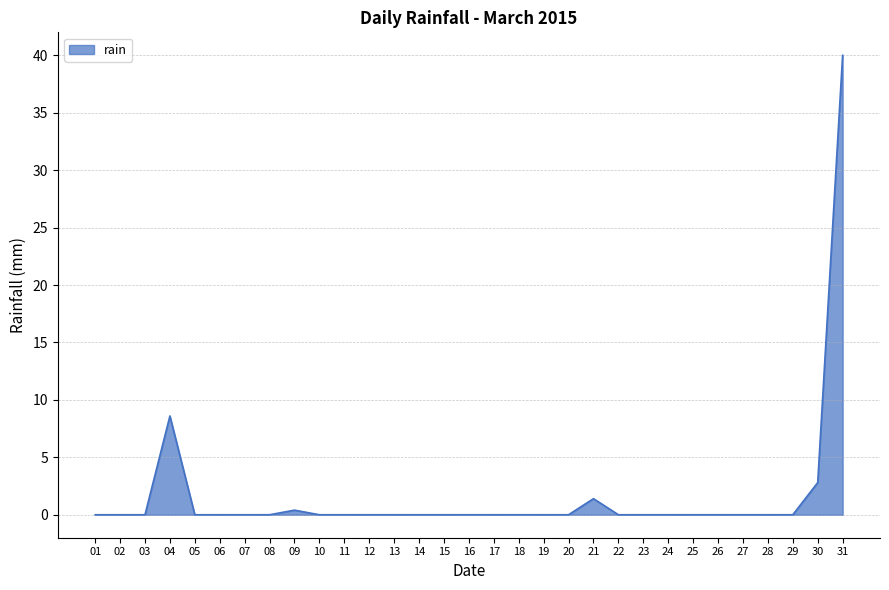

Reading left to right, extract all data points from this chart.

0.0	0.0	0.0	8.6	0.0	0.0	0.0	0.0	0.4	0.0	0.0	0.0	0.0	0.0	0.0	0.0	0.0	0.0	0.0	0.0	1.4	0.0	0.0	0.0	0.0	0.0	0.0	0.0	0.0	2.8	40.0